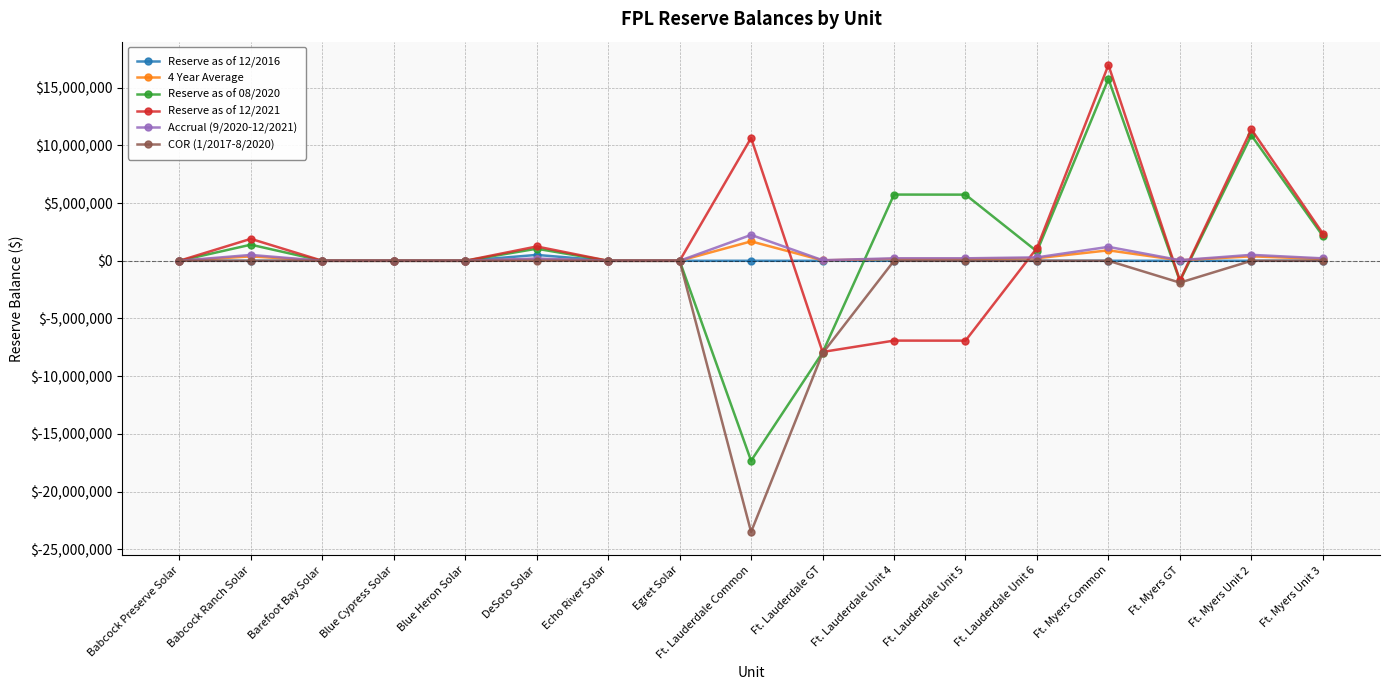

Which series has the widest spread of values?

Reserve as of 08/2020